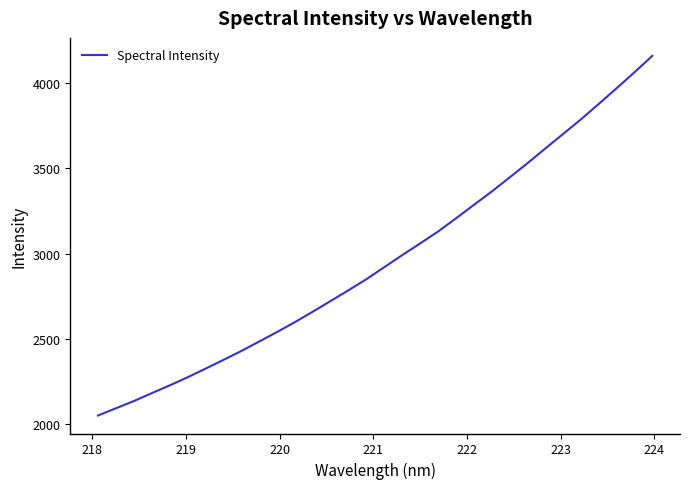

What is the smallest value displayed?

2051.6